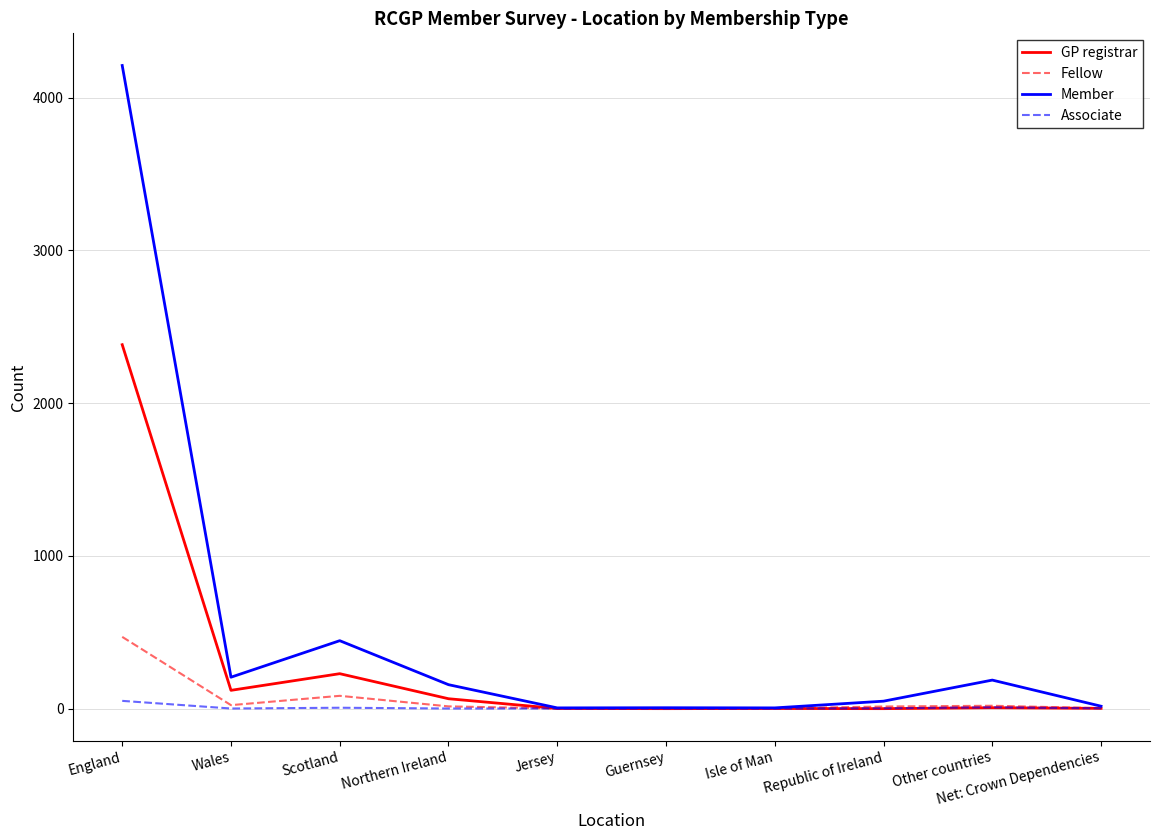

List the series in order of their peak value, highest first.

Member, GP registrar, Fellow, Associate